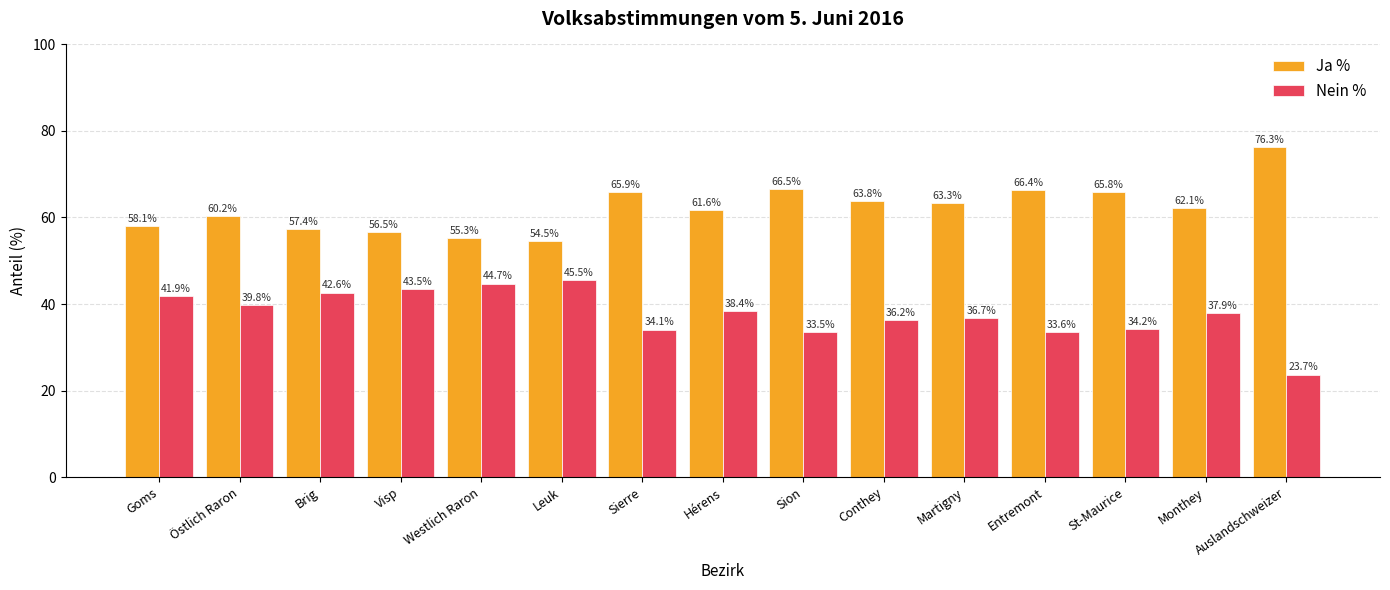

True or false: Nein % has a value of 41.9 at Goms.

True